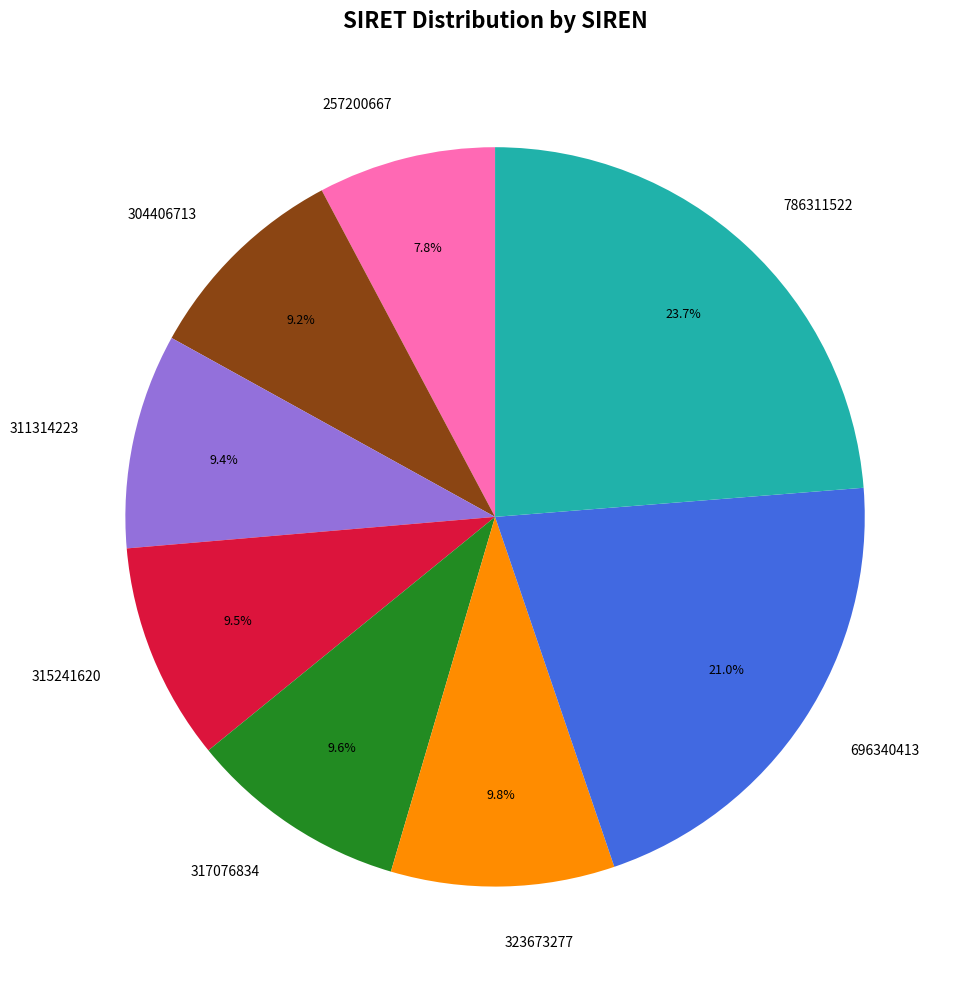

Count the number of slices in the pie.

8